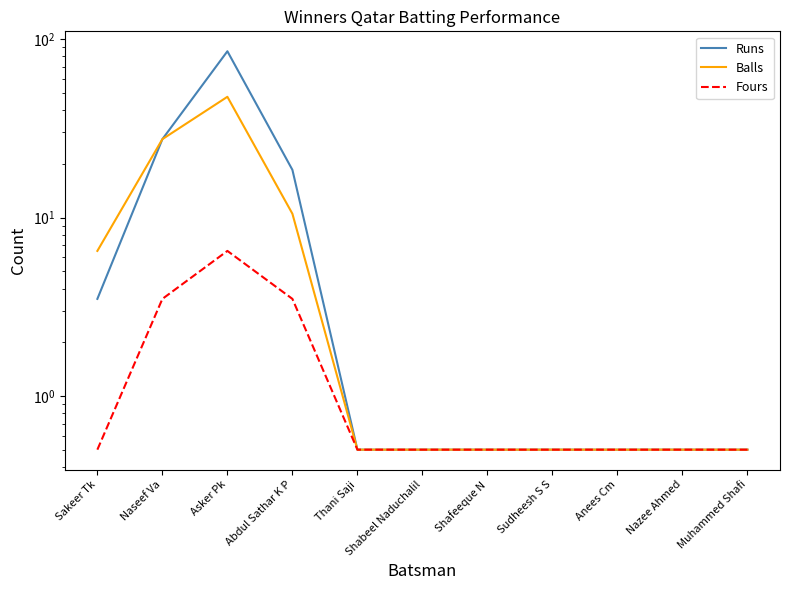

Which series has the widest spread of values?

Runs